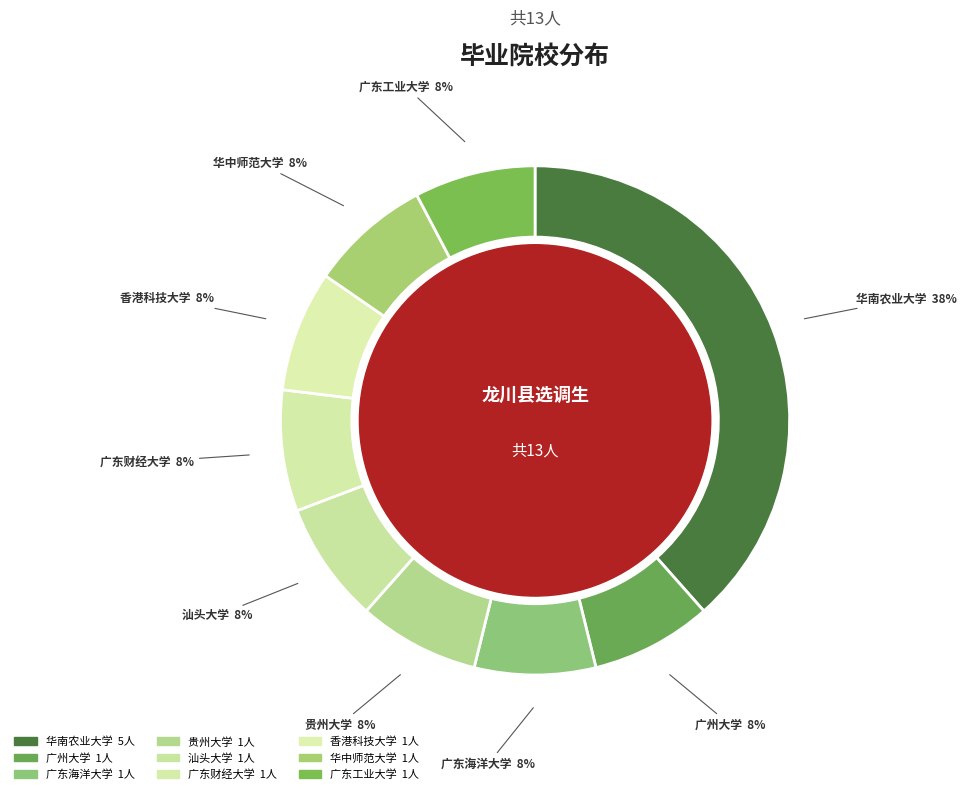

To the nearest percent, what portion does 广东工业大学 represent?

8%